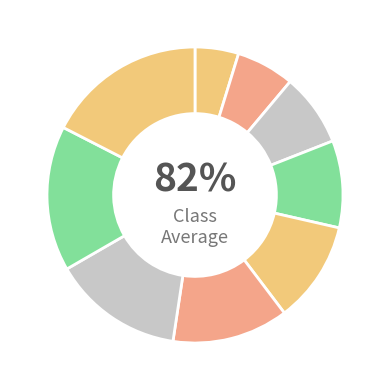

Between Grade 10 and Grade 5, which is larger?

Grade 10